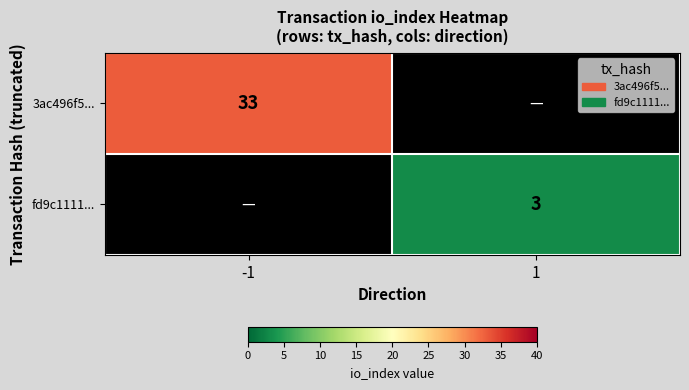

Between 1 and -1, which is larger?

-1